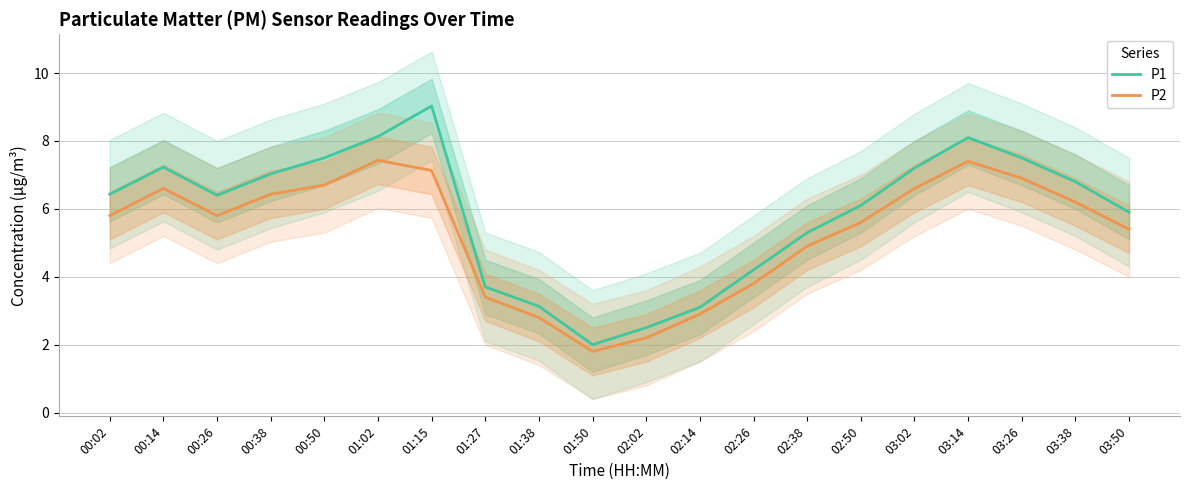

What is the difference between the P2 values at 00:50 and 02:50?

1.1